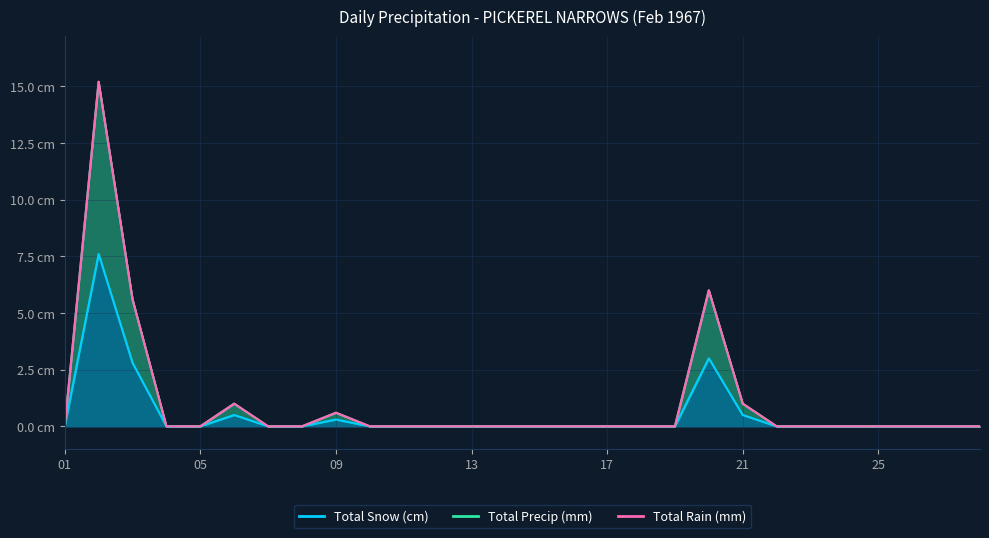

What is the difference between the maximum and second lowest values in the Total Snow (cm) series?

7.6